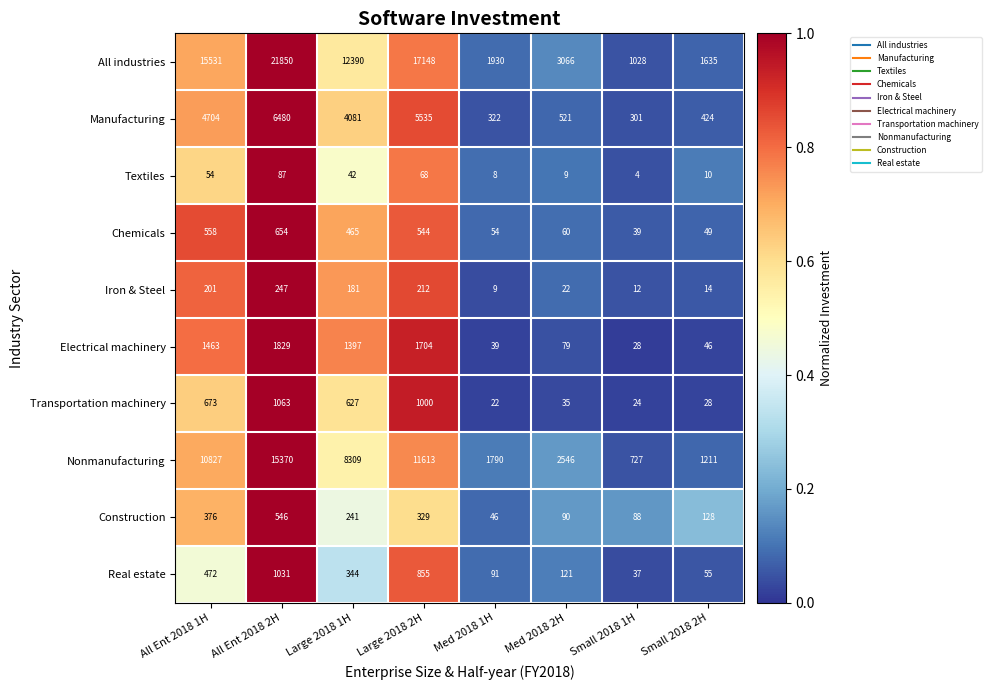

The value of Nonmanufacturing at Large 2018 2H is 11613. True or false?

True